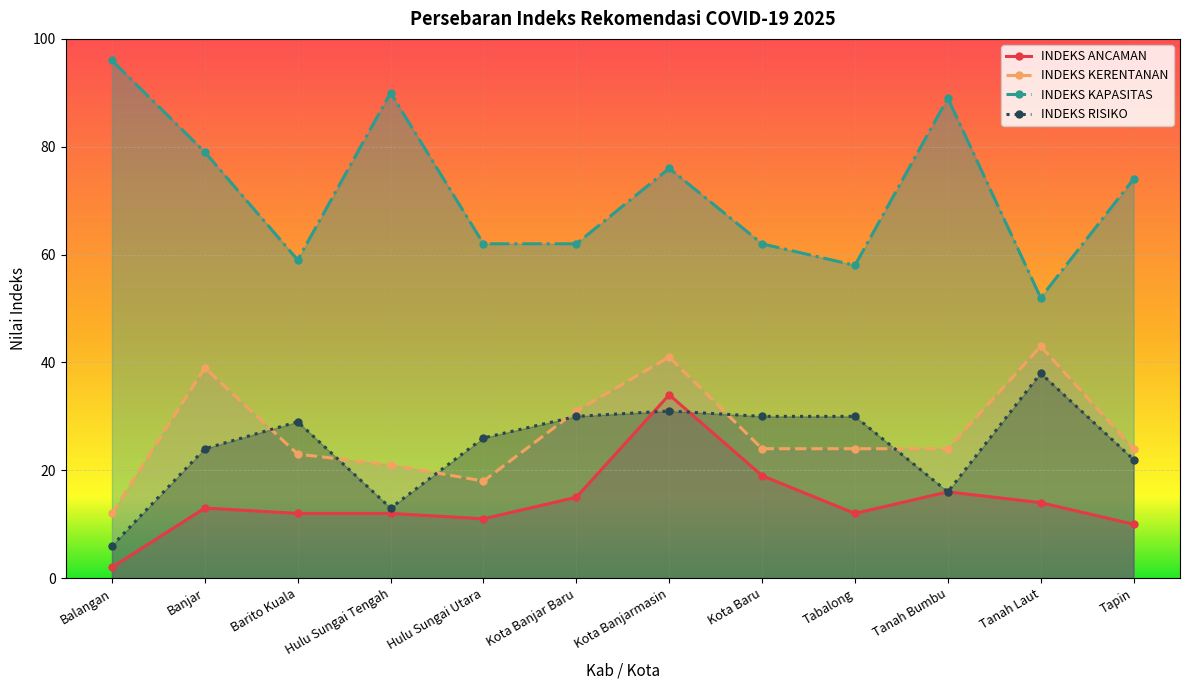

Rank the categories by INDEKS ANCAMAN value from lowest to highest.

Balangan, Tapin, Hulu Sungai Utara, Barito Kuala, Hulu Sungai Tengah, Tabalong, Banjar, Tanah Laut, Kota Banjar Baru, Tanah Bumbu, Kota Baru, Kota Banjarmasin